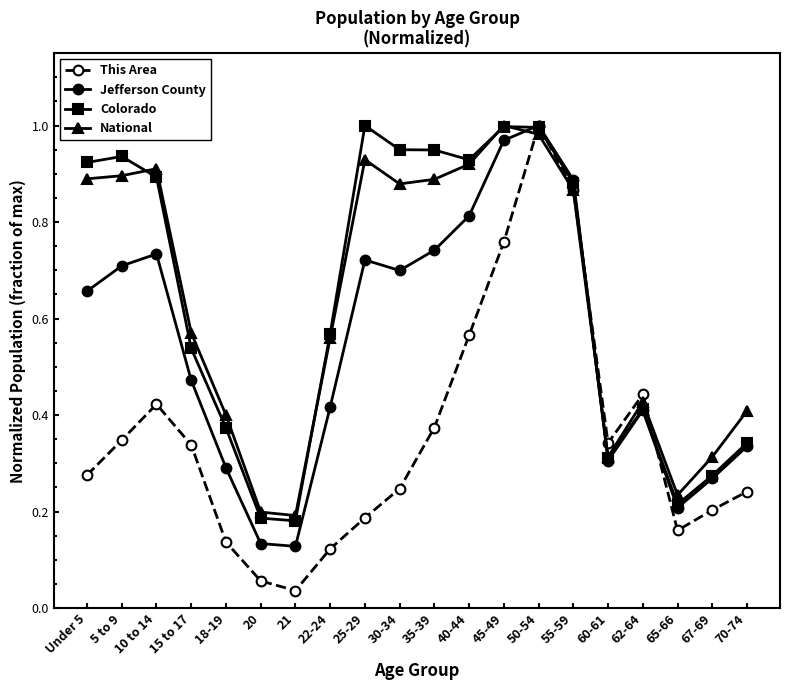

Between Under 5 and 62-64, which series saw the biggest shift?

Colorado